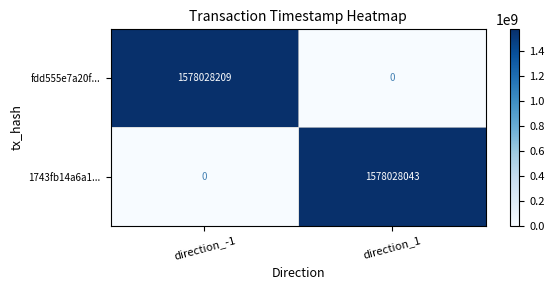

Is the value of 1743fb14a6a1... at direction_1 greater than the value of fdd555e7a20f... at direction_1?

Yes